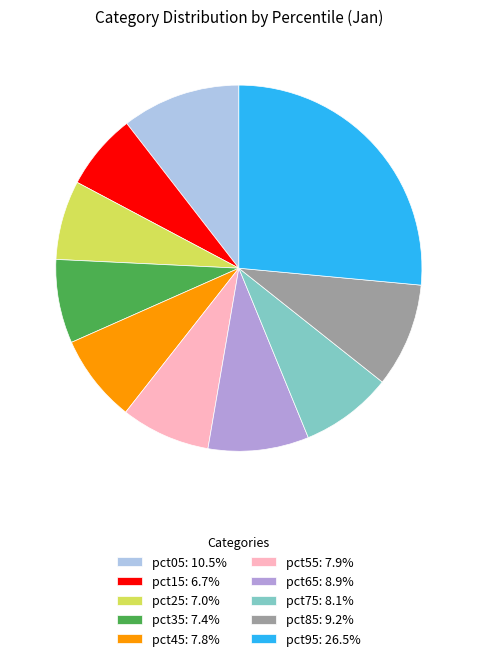

Approximately how many times larger is the value at pct15: 6.7% compared to pct75: 8.1%?

0.8